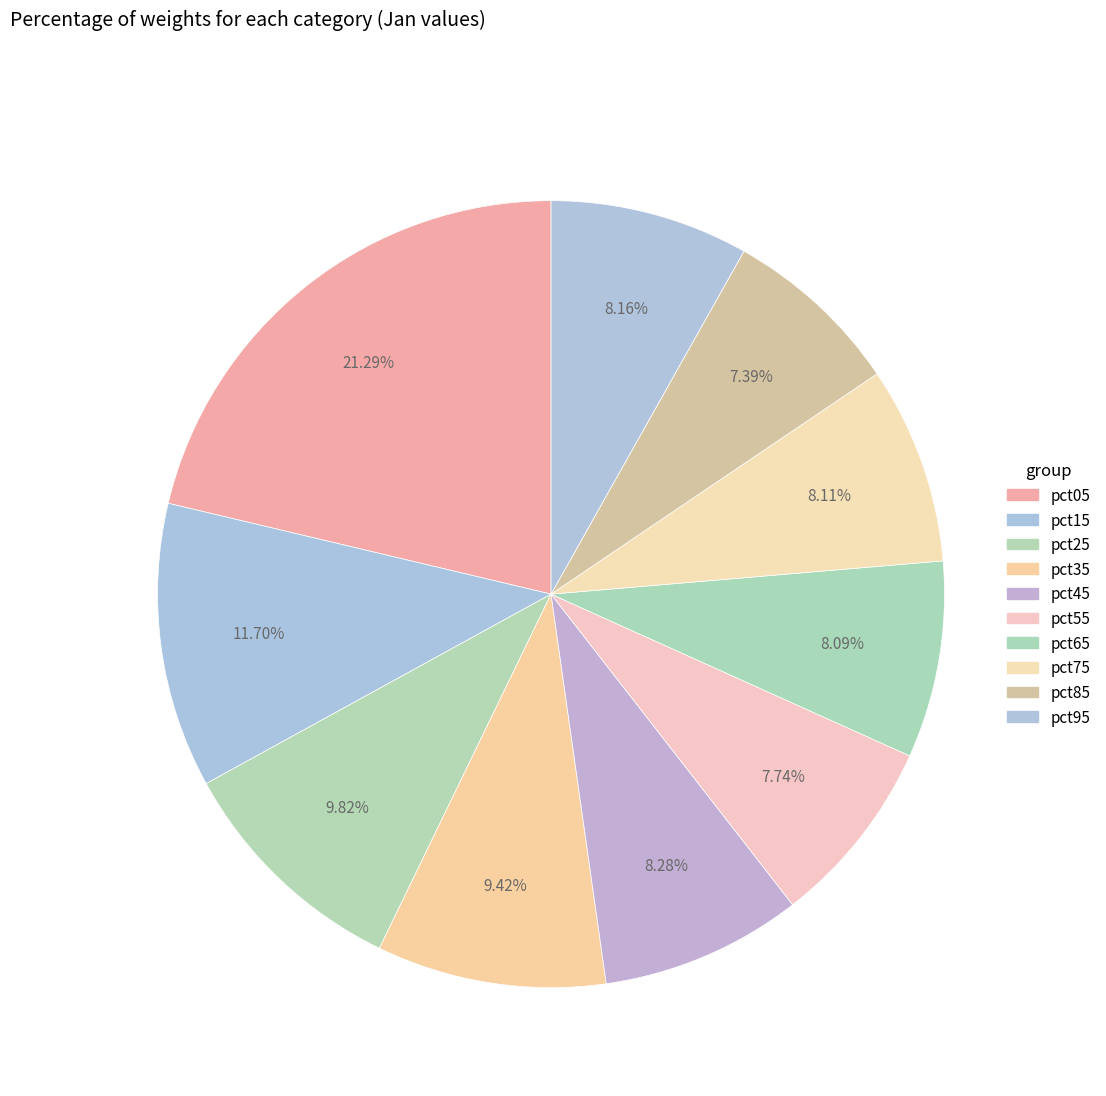

Does any single category account for the majority?

No